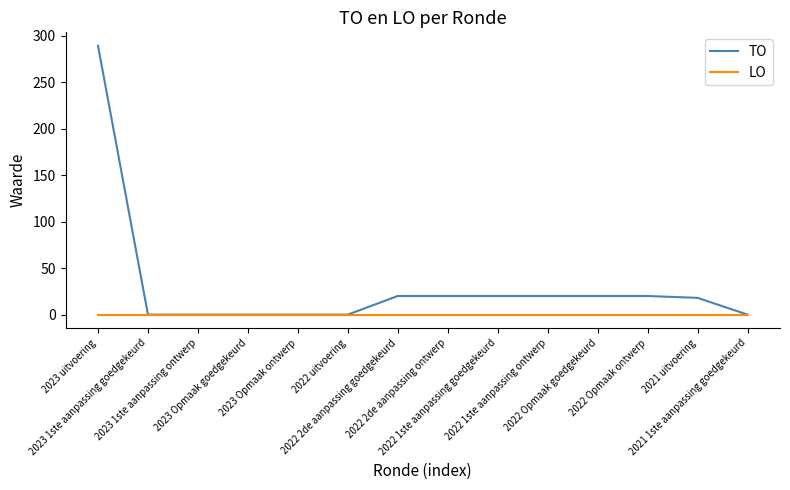

What is the spread (max minus min) of values at 2022 2de aanpassing goedgekeurd?

20